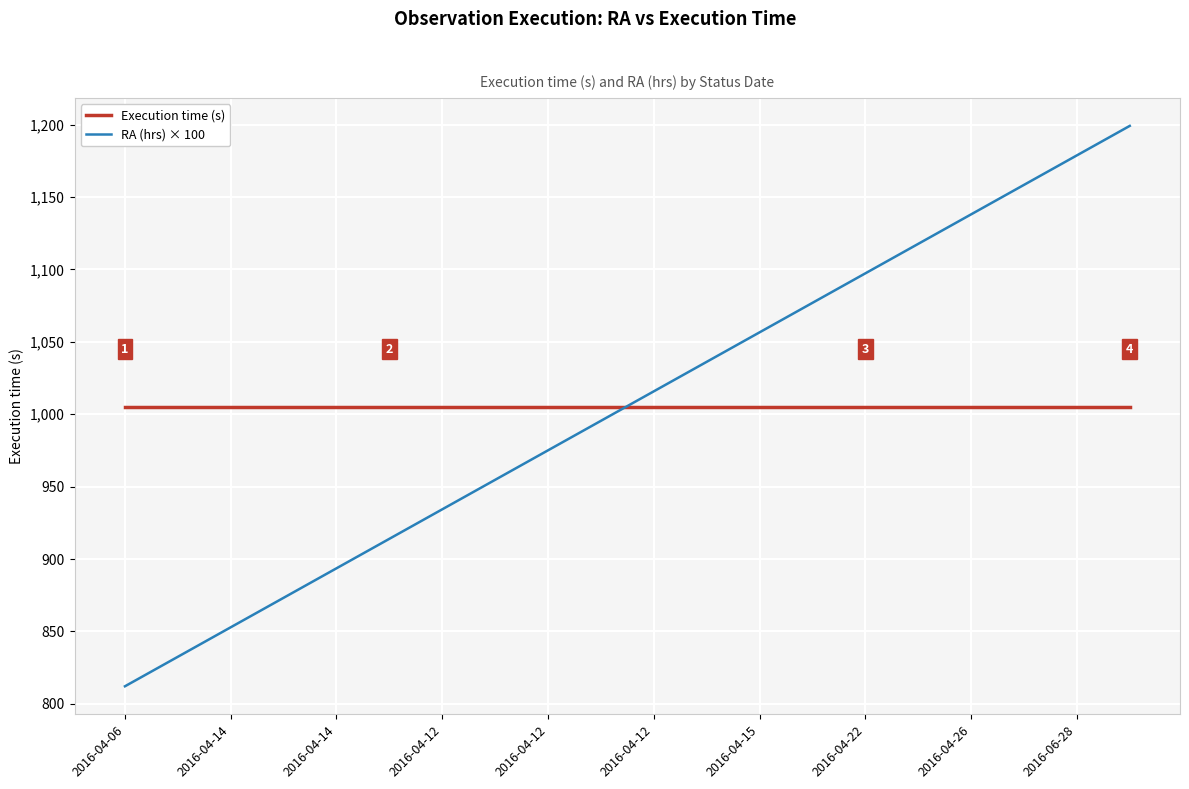

What is the greatest value displayed?

1199.2